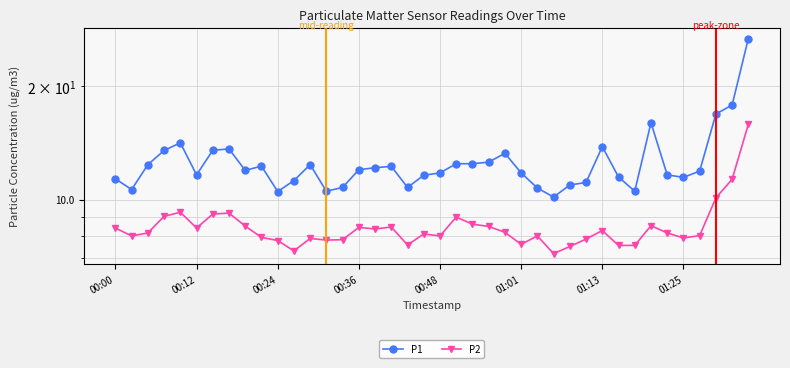

At which category is the sum across all series the highest?

39